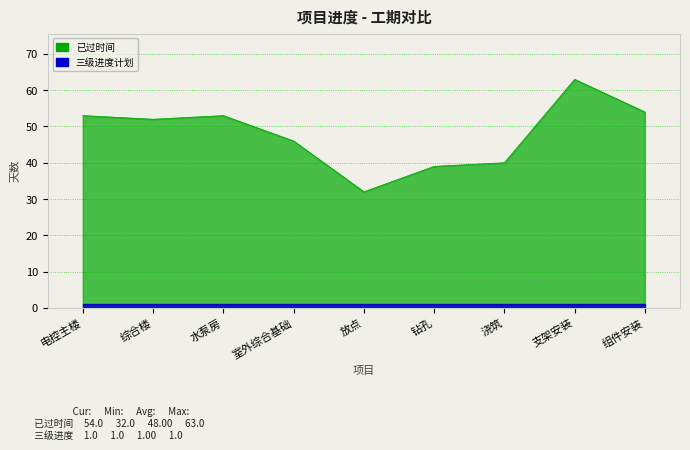

What is the value of the 9th point from the left?

54